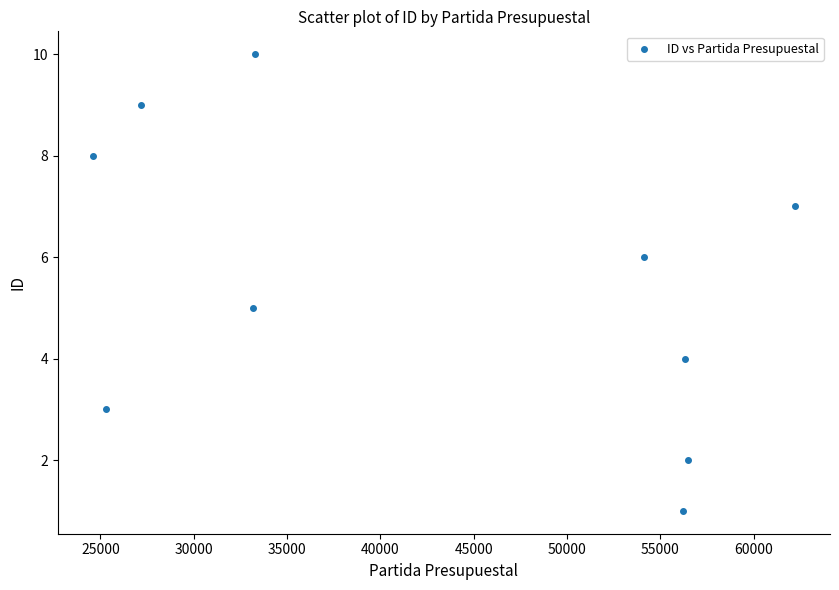

What is the average Y value?

6